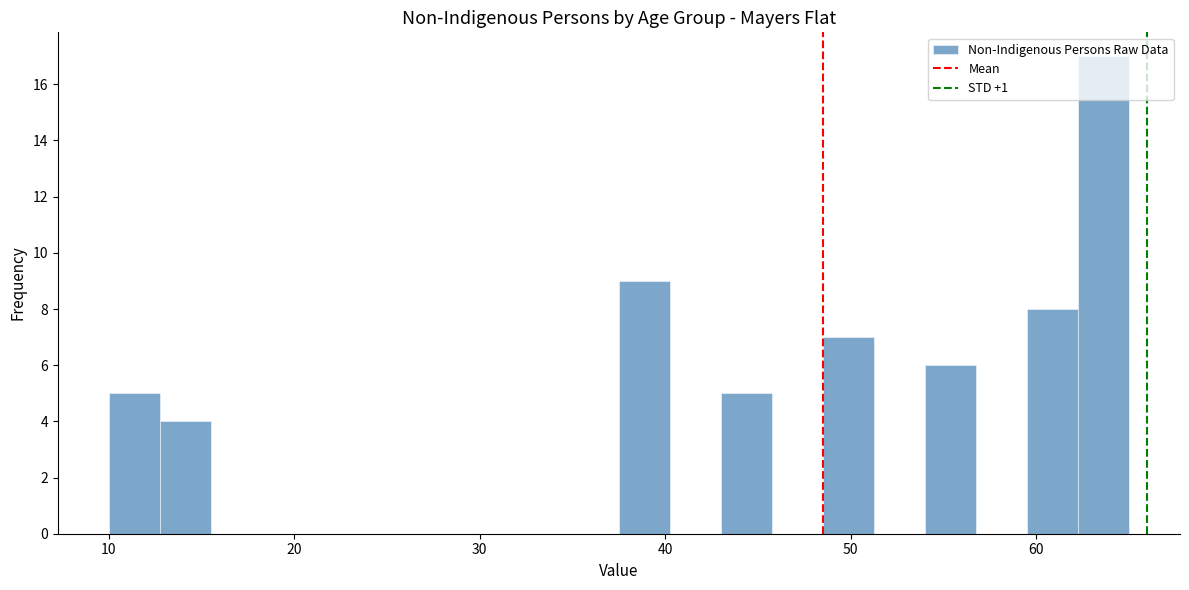

Around what value on the x-axis is the tallest bar? Give the approximate position of its centre, as read against the axis.

64